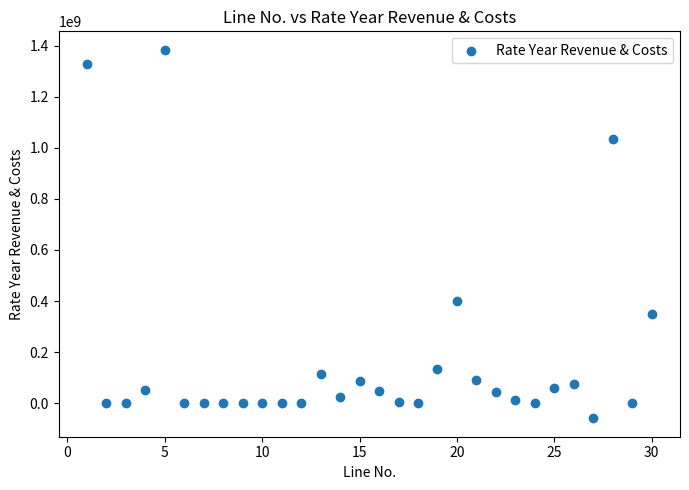

What Y value in the scatter plot is closest to 662529685?

399268794.7